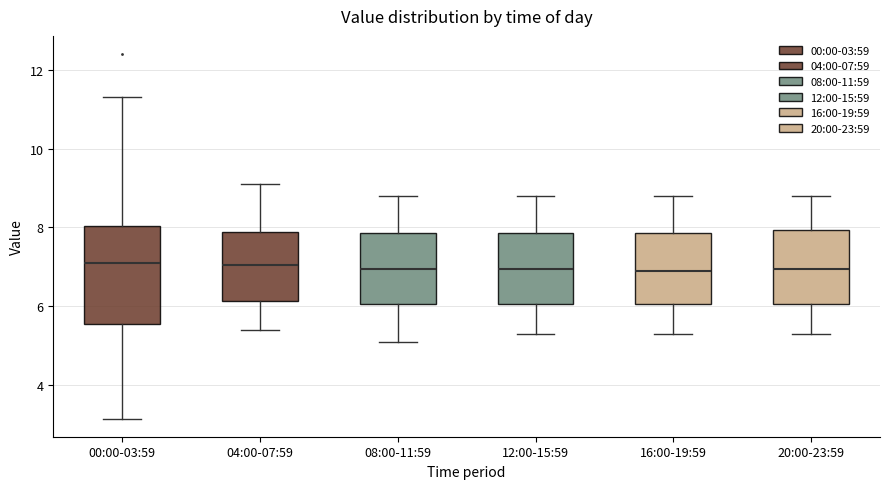

Reading left to right, read every box against the y-axis: the position of its median line, the range the box covers, and the ends of its whiskers. The values are not printed on the chart, so give them approximately, as read against the axis.

00:00-03:59: median 7.0, box 5.6 to 8.0, whiskers 3.2 to 11.4
04:00-07:59: median 7.0, box 6.2 to 7.8, whiskers 5.4 to 9.2
08:00-11:59: median 7.0, box 6.0 to 7.8, whiskers 5.2 to 8.8
12:00-15:59: median 7.0, box 6.0 to 7.8, whiskers 5.4 to 8.8
16:00-19:59: median 7.0, box 6.0 to 7.8, whiskers 5.4 to 8.8
20:00-23:59: median 7.0, box 6.0 to 8.0, whiskers 5.4 to 8.8